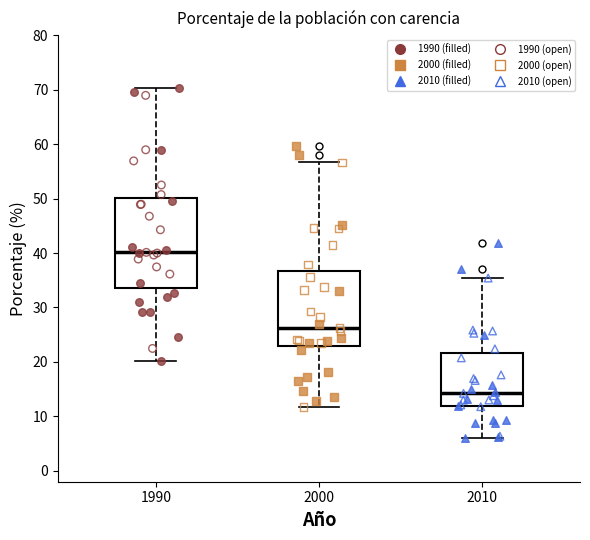

Which box has the highest median line?

1990